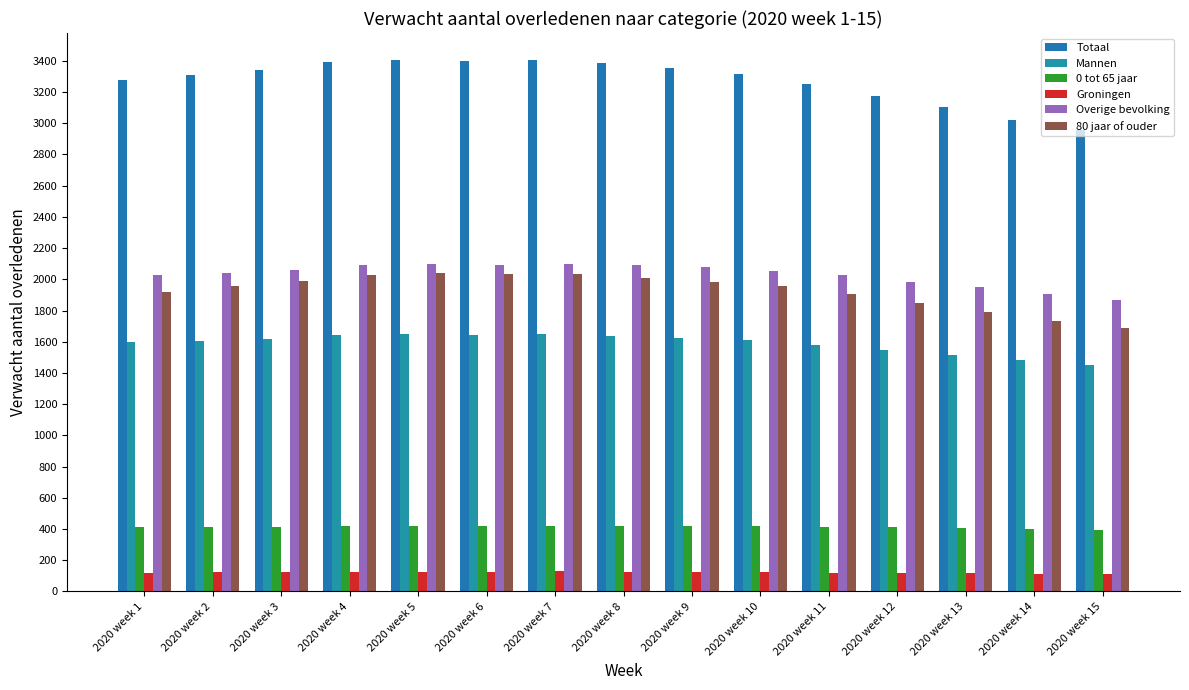

What is the smallest value displayed?

112